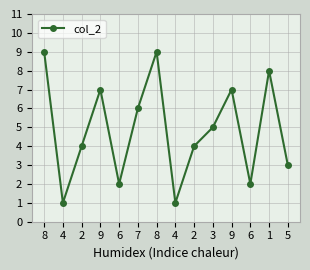

List the labels in order of value, largest first.

8, 8, 1, 9, 9, 7, 3, 2, 2, 5, 6, 6, 4, 4